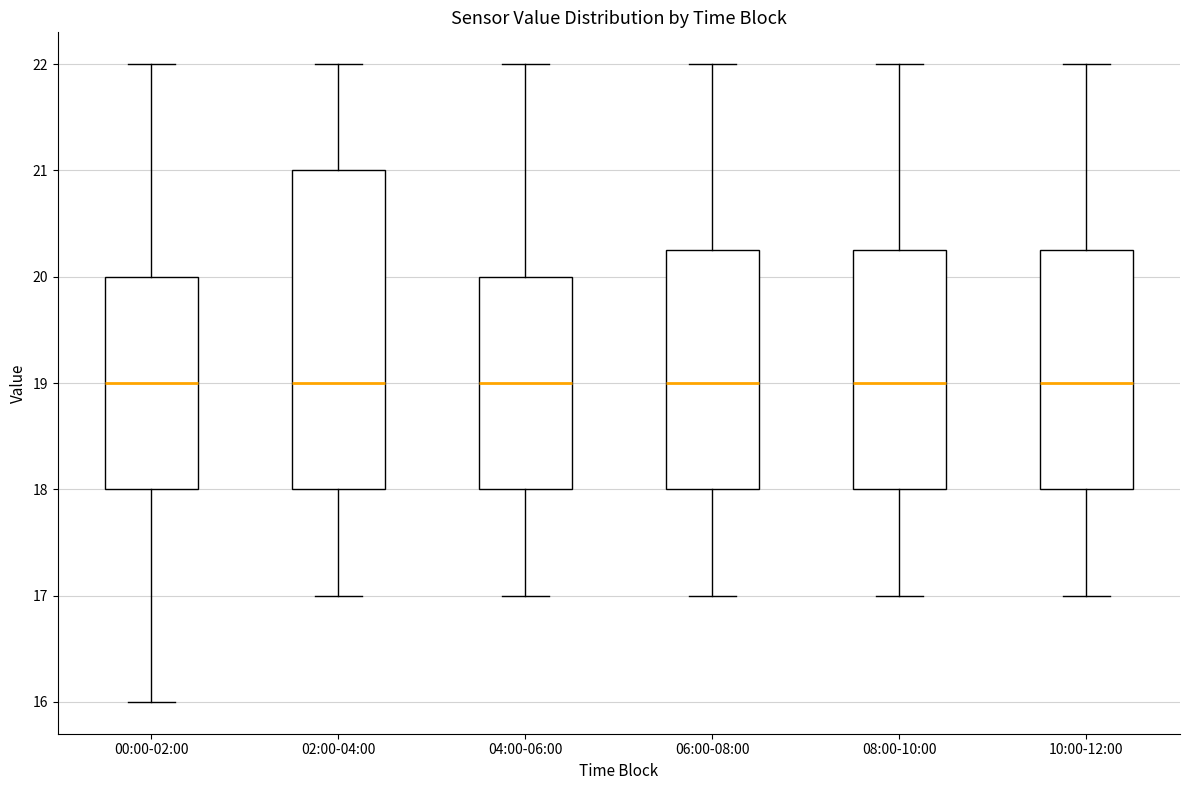

Which box is the tallest, from its lower edge to its upper edge?

02:00-04:00